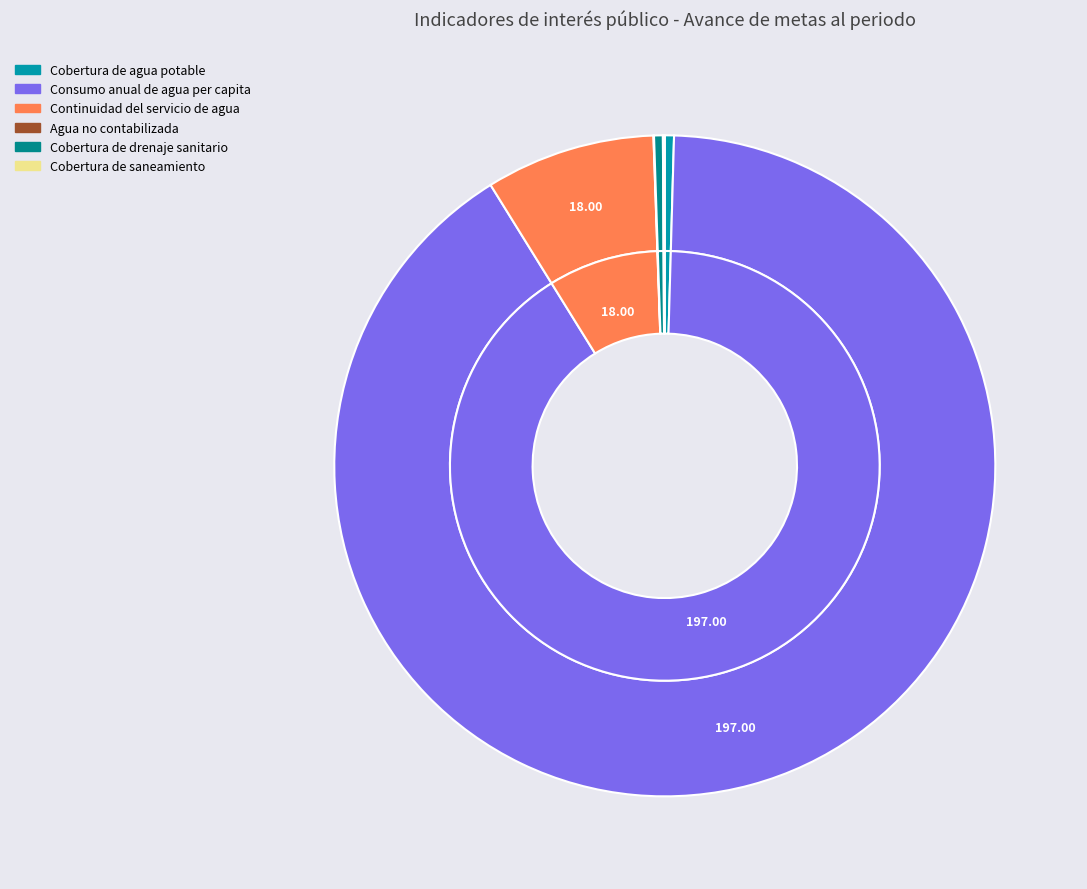

Which slice represents more than half of the pie?

Consumo anual de agua per capita